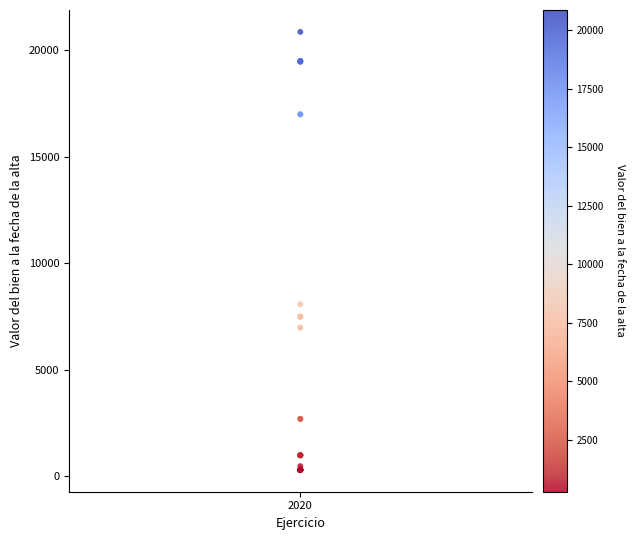

What Y value in the scatter plot is closest to 10580?

8071.0